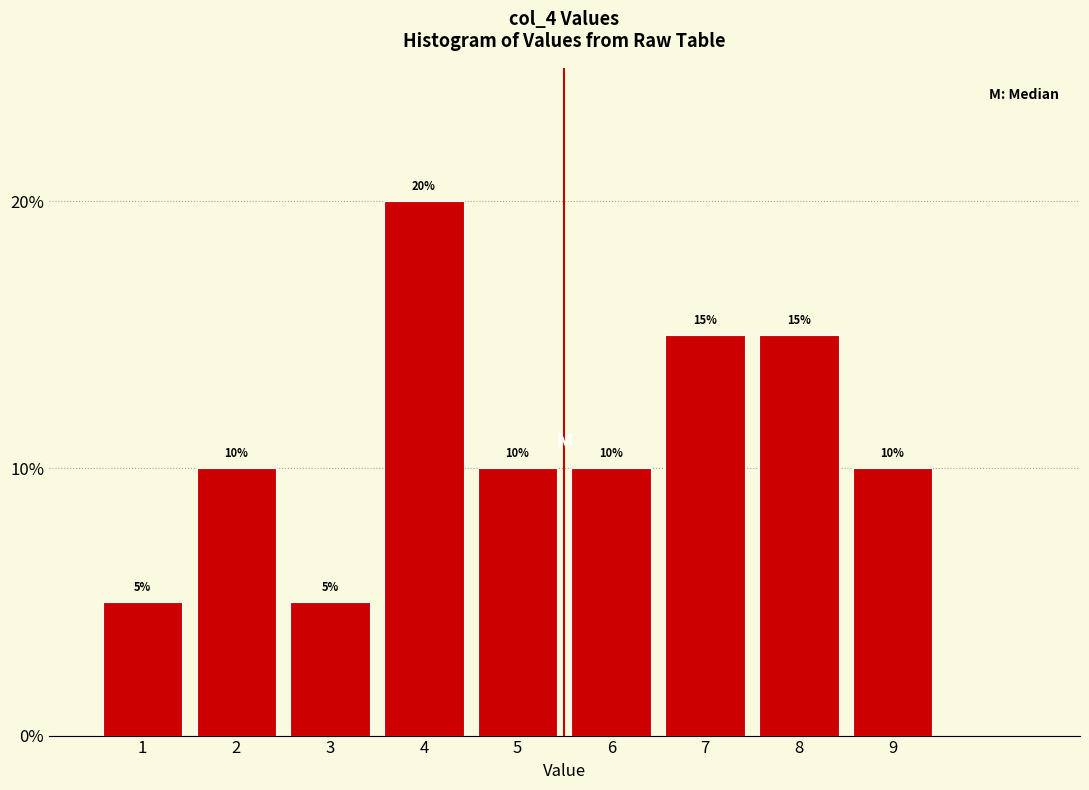

Reading left to right, list every bar in this chart as the range it spans on the x-axis followed by its height.

0.5 to 1.5: 5
1.5 to 2.5: 10
2.5 to 3.5: 5
3.5 to 4.5: 20
4.5 to 5.5: 10
5.5 to 6.5: 10
6.5 to 7.5: 15
7.5 to 8.5: 15
8.5 to 9.5: 10